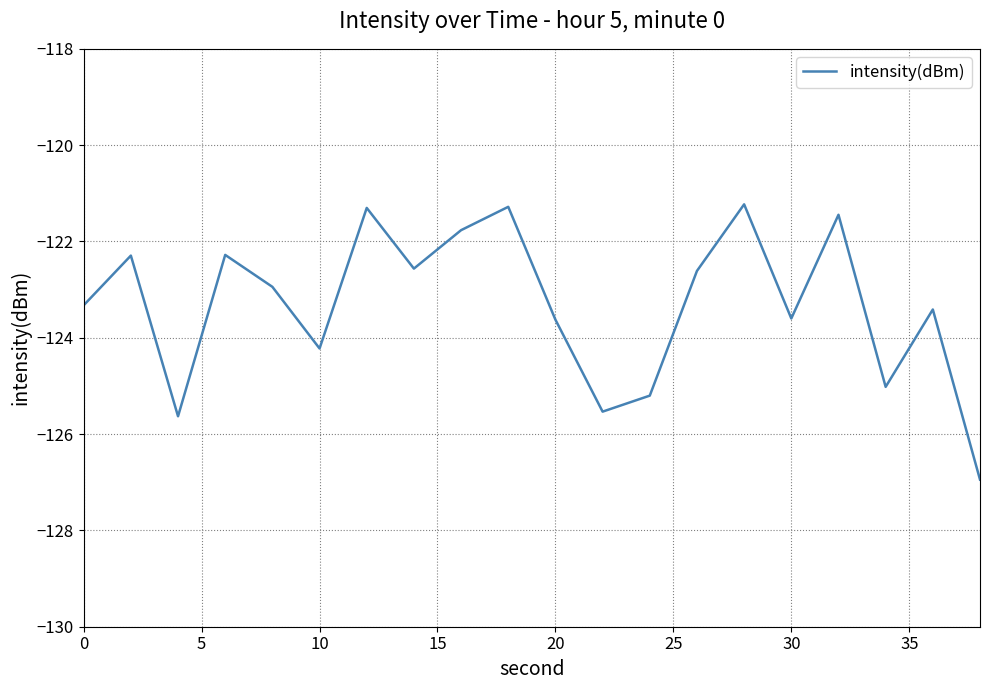

What is the minimum value shown in the chart?

-126.9